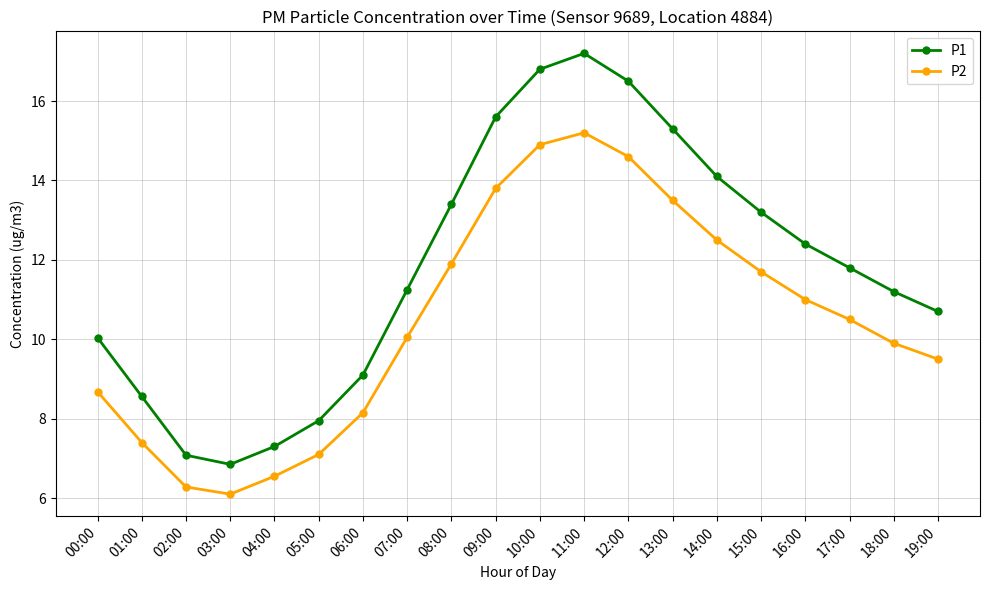

What is the minimum value shown in the chart?

6.1